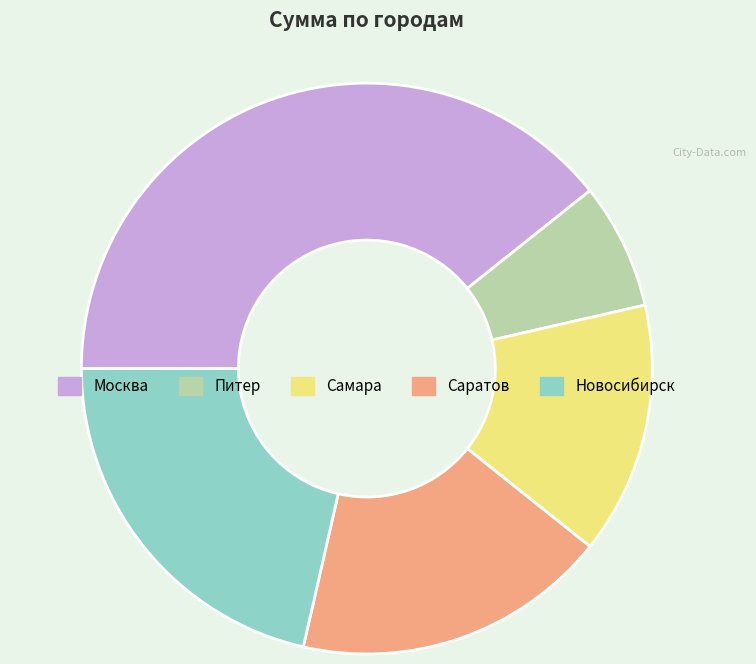

Is the sum of Москва and Самара greater than half?

Yes